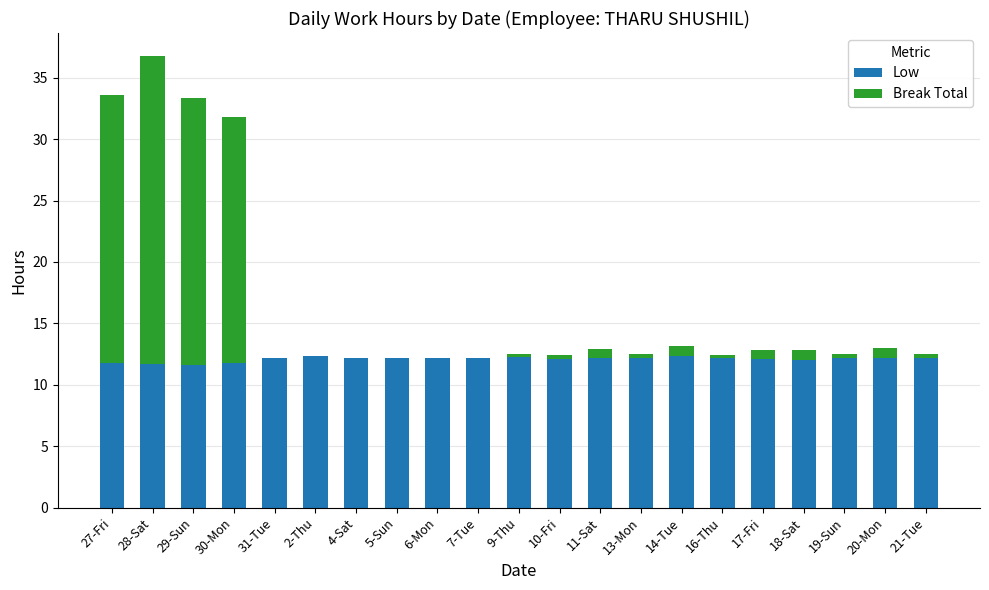

What is the highest value of the Low series?

12.4